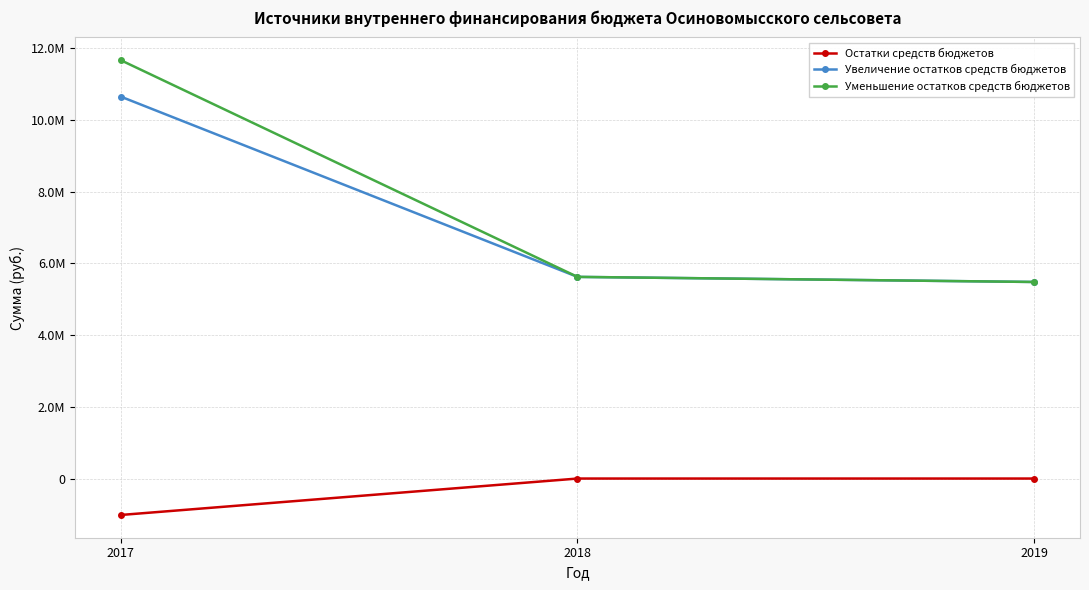

What are all the series names shown in the legend?

Остатки средств бюджетов, Увеличение остатков средств бюджетов, Уменьшение остатков средств бюджетов